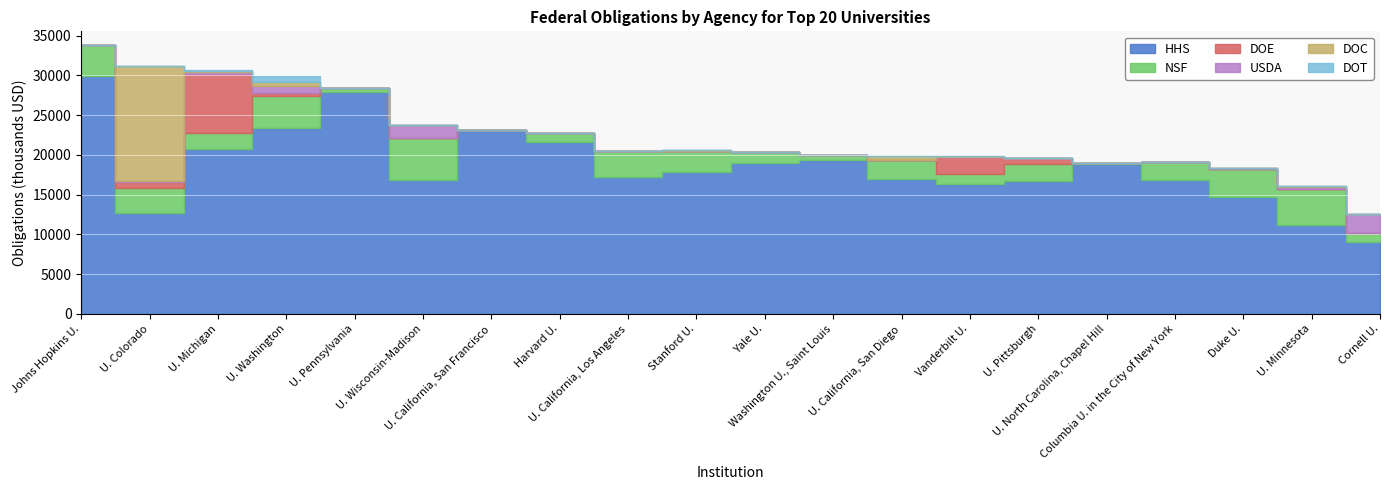

Which label corresponds to the largest value in the chart?

Johns Hopkins U.